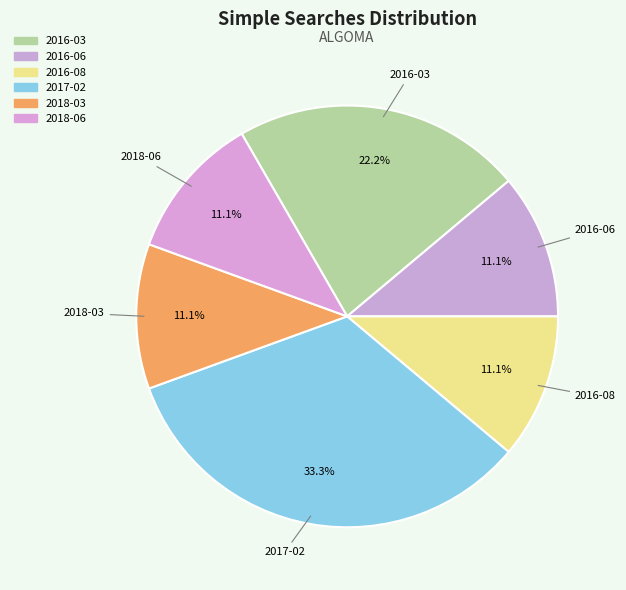

How many slices are in this pie chart?

6